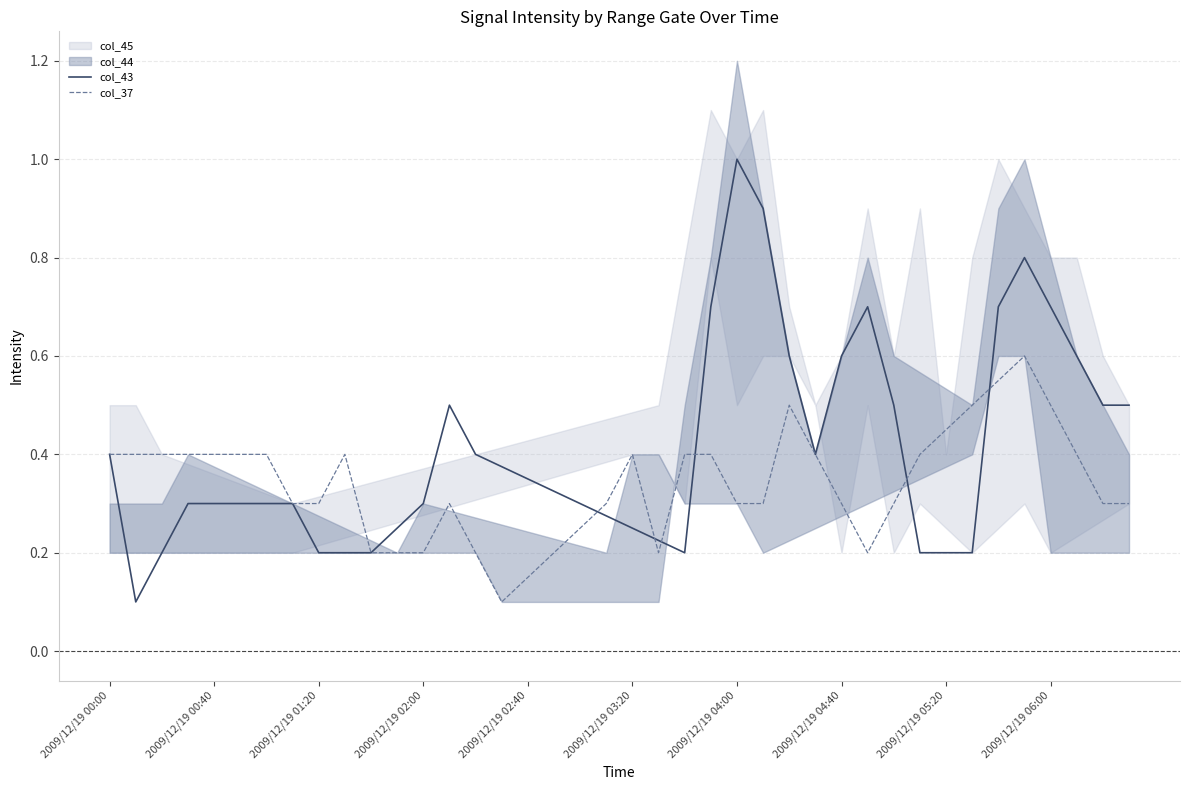

Which series ends up on top after the final intersection of col_37 and col_43?

col_43